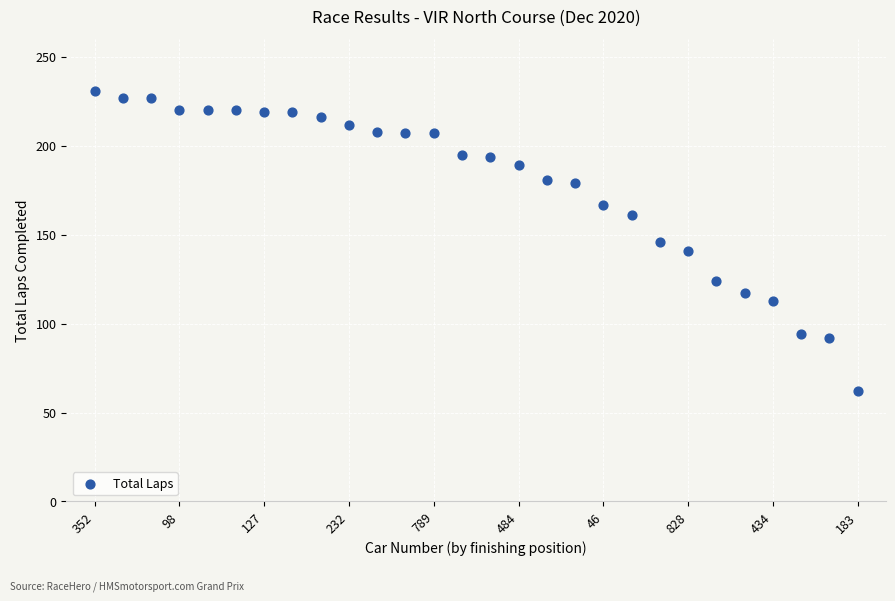

What is the range of X values (max minus min)?

27